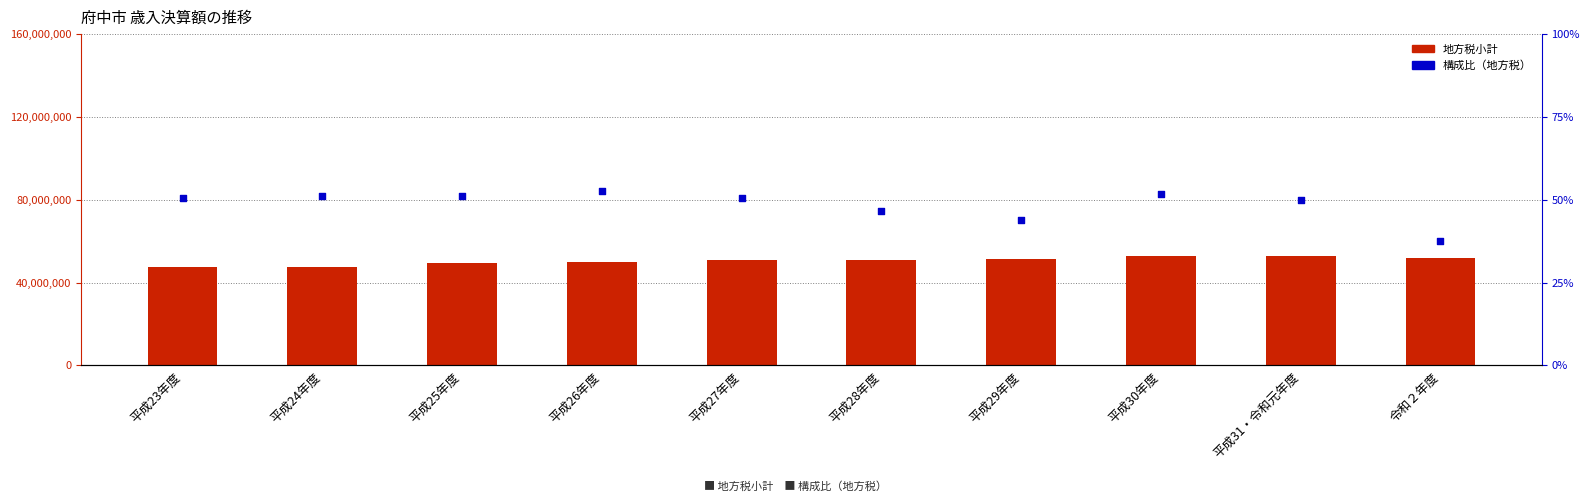

What is the total value across all series at 平成27年度?

50756028.6